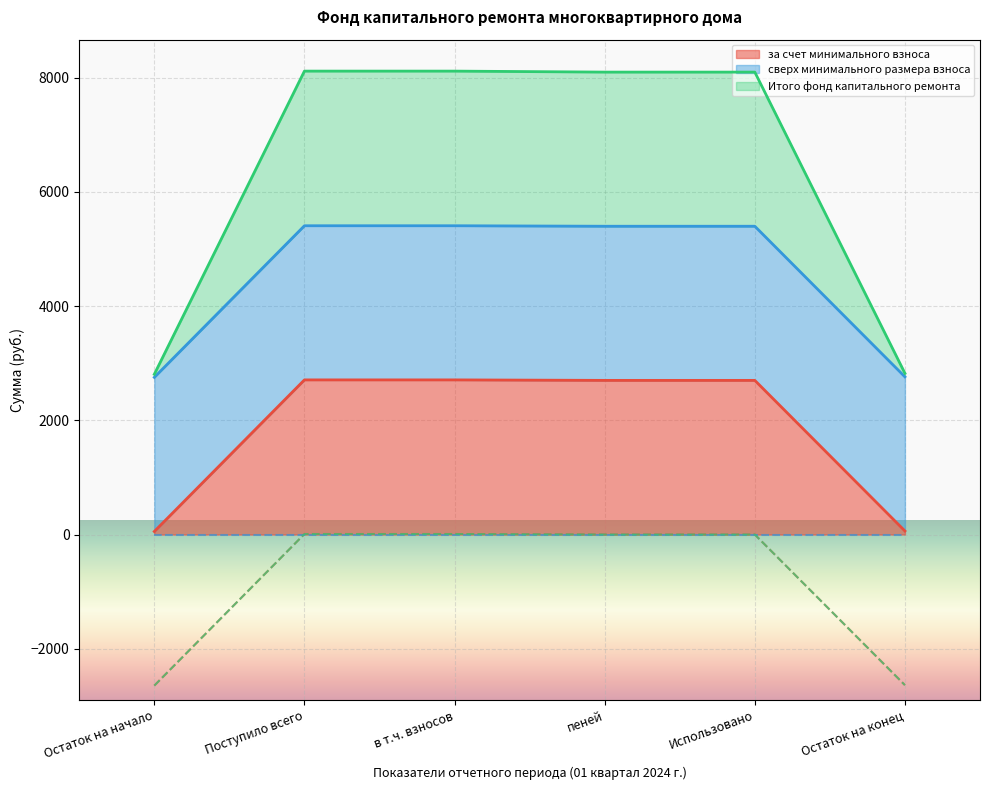

What value does the за счет минимального взноса series have at Использовано?

2700.0